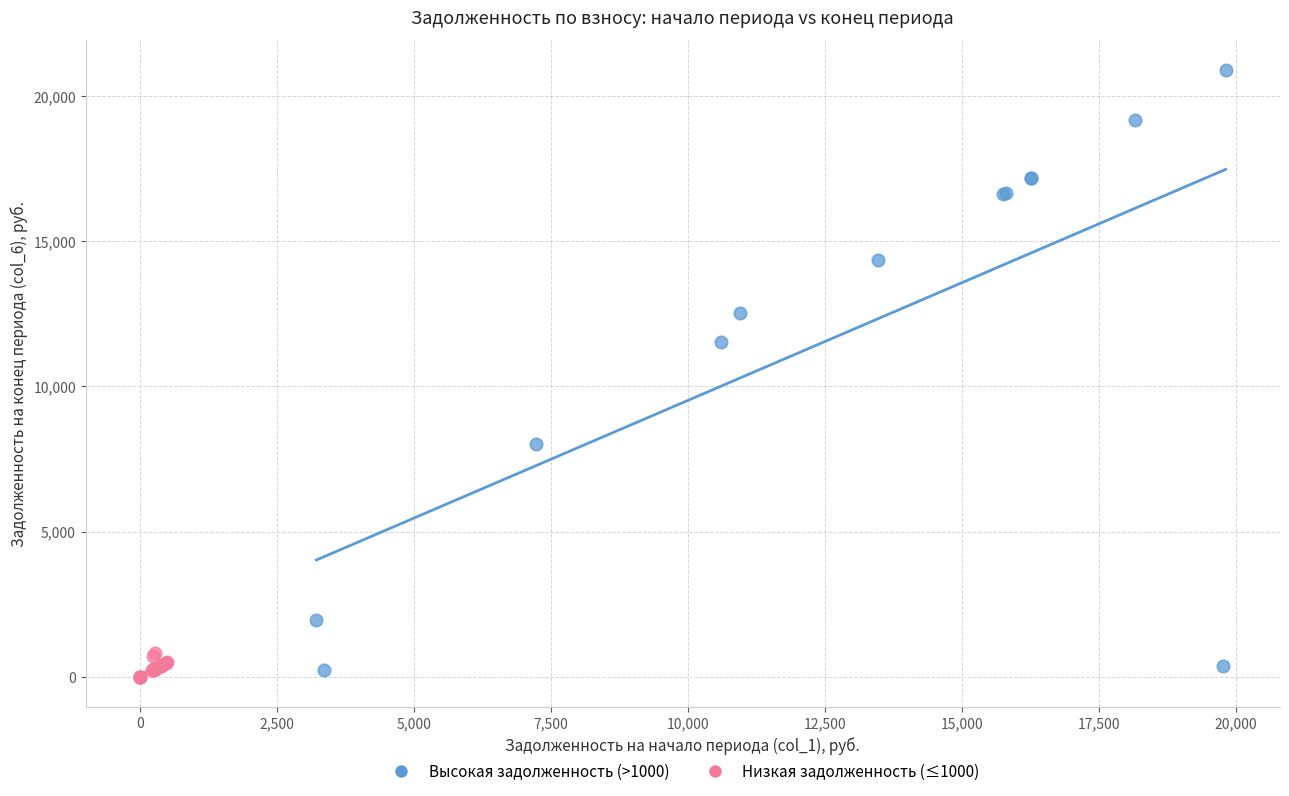

Which series contains the highest Y value?

Высокая задолженность (>1000)